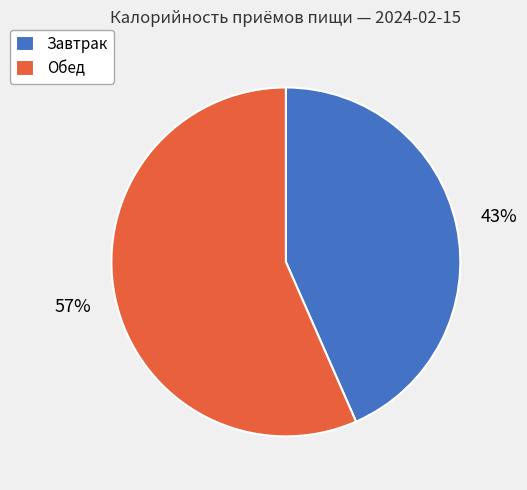

How many segments does this pie chart have?

2